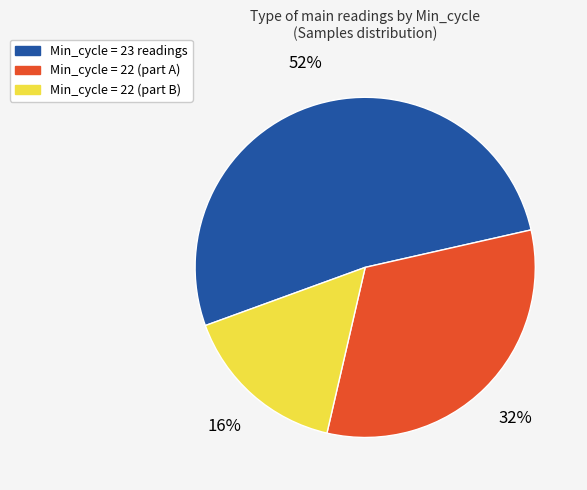

Is there a majority slice in this chart?

Yes